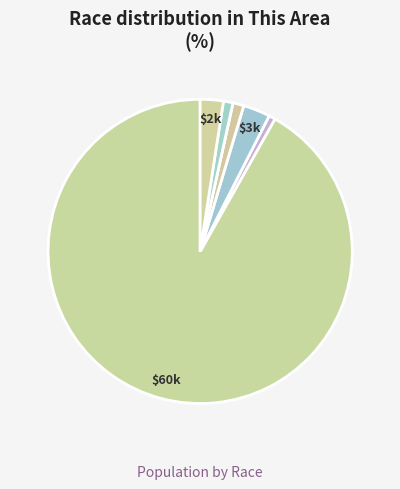

How many slices are in this pie chart?

7